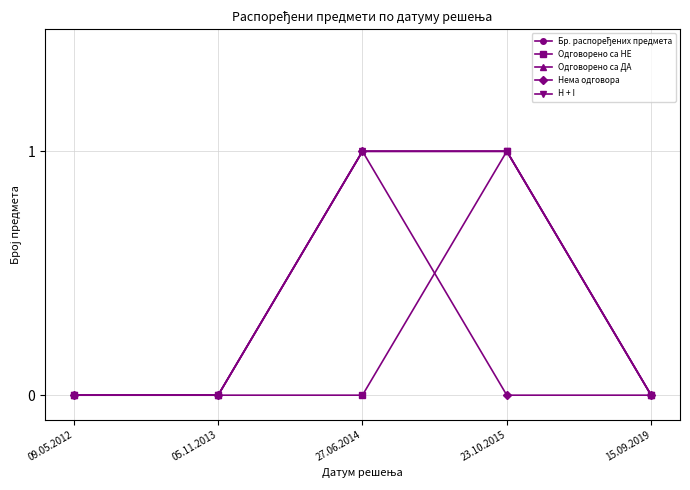

True or false: H + I and Нема одговора cross at least once.

False